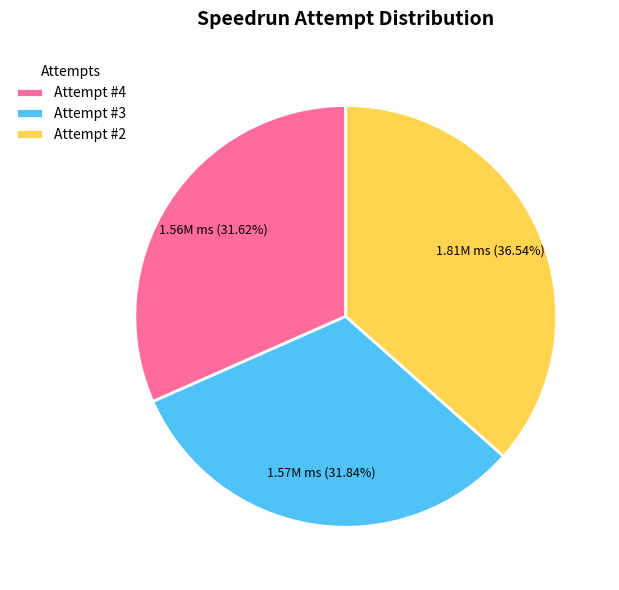

Approximately how many times larger is the value at Attempt #2 compared to Attempt #4?

1.2